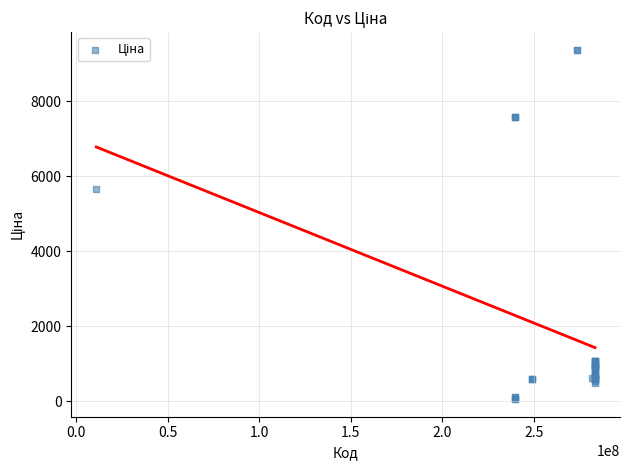

What Y value in the scatter plot is closest to 4720?

5673.8